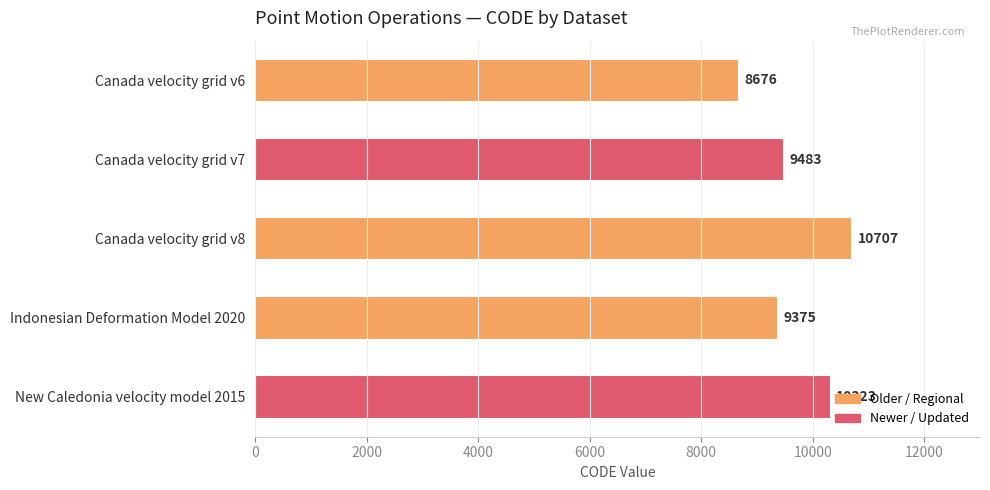

What is the greatest value displayed?

10707